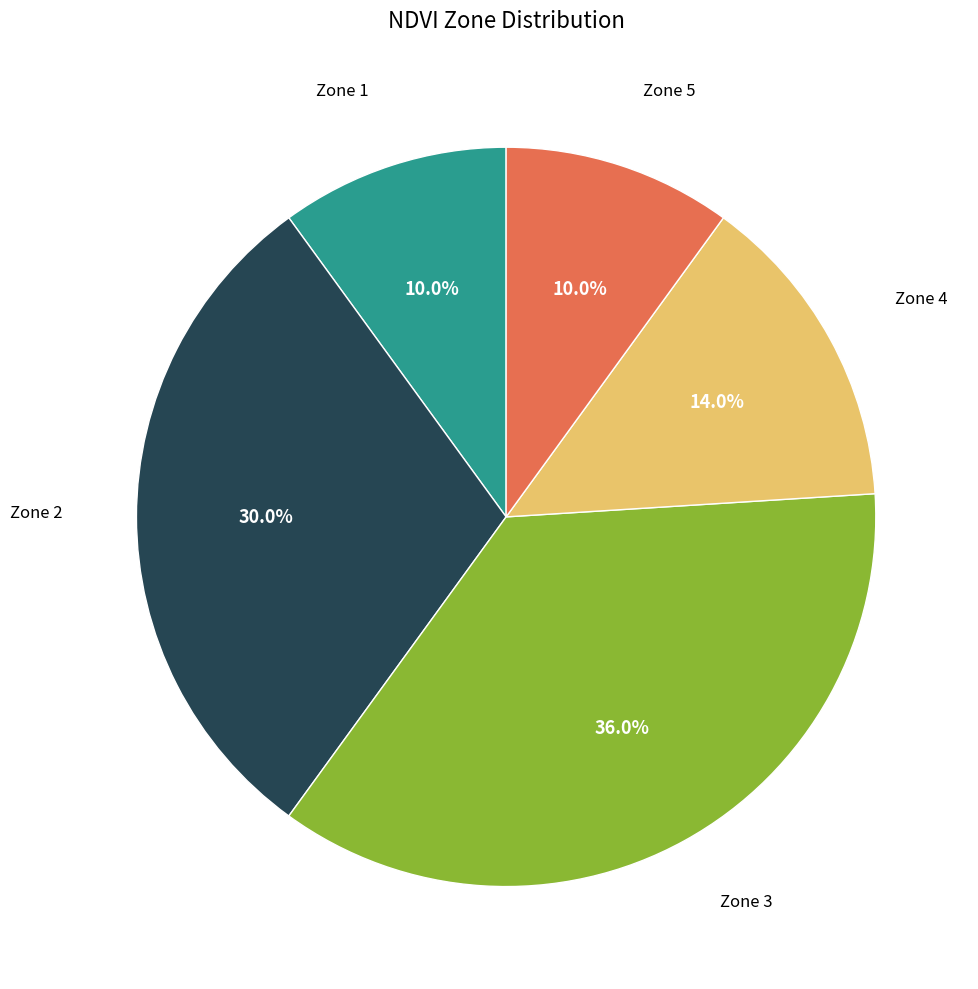

How much of the chart is everything except Zone 2?

70.0%